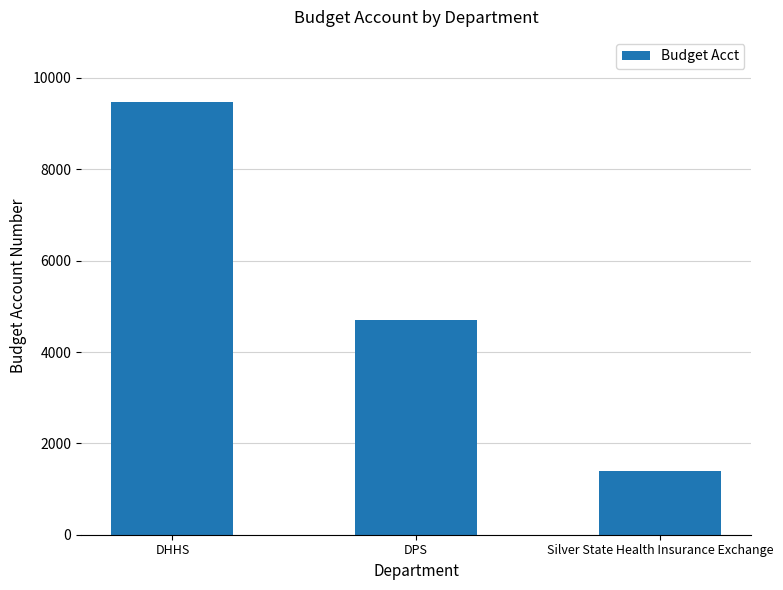

What is the ratio of the value at DPS to the value at DHHS?

0.5